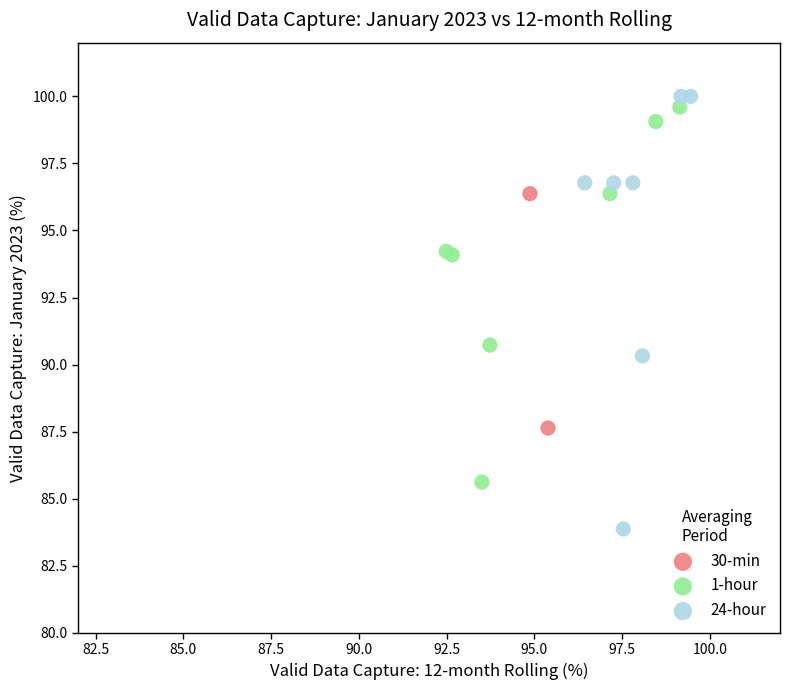

What are all the series names shown in the legend?

30-min, 1-hour, 24-hour